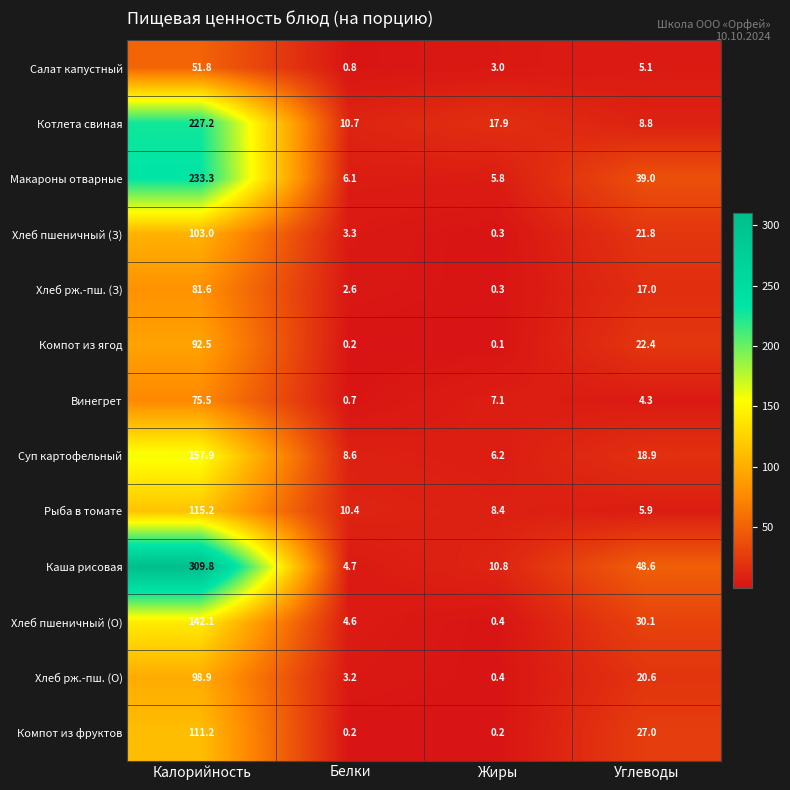

How many series are shown in this chart?

13